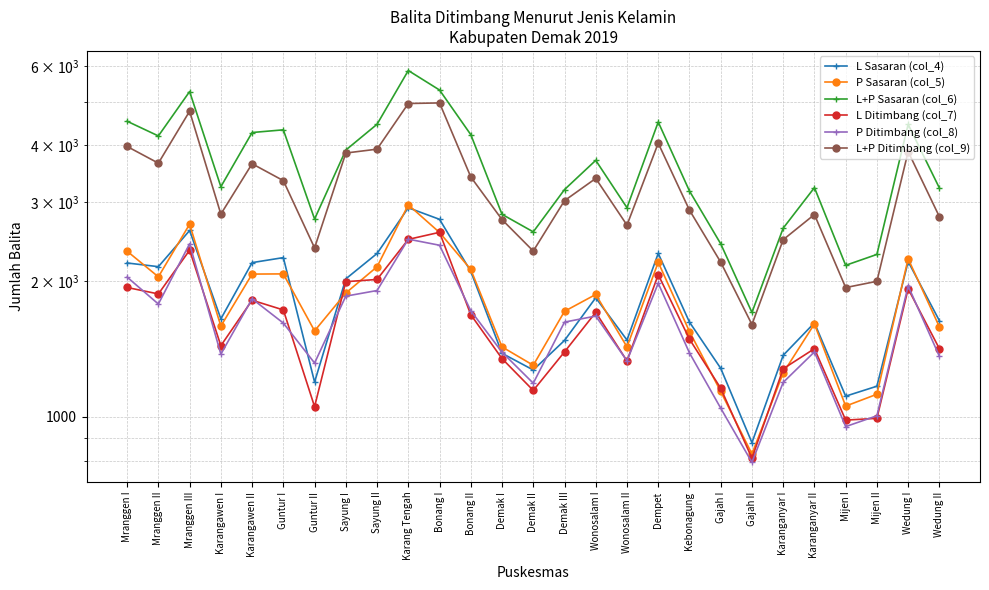

How many lines are shown in the chart?

6